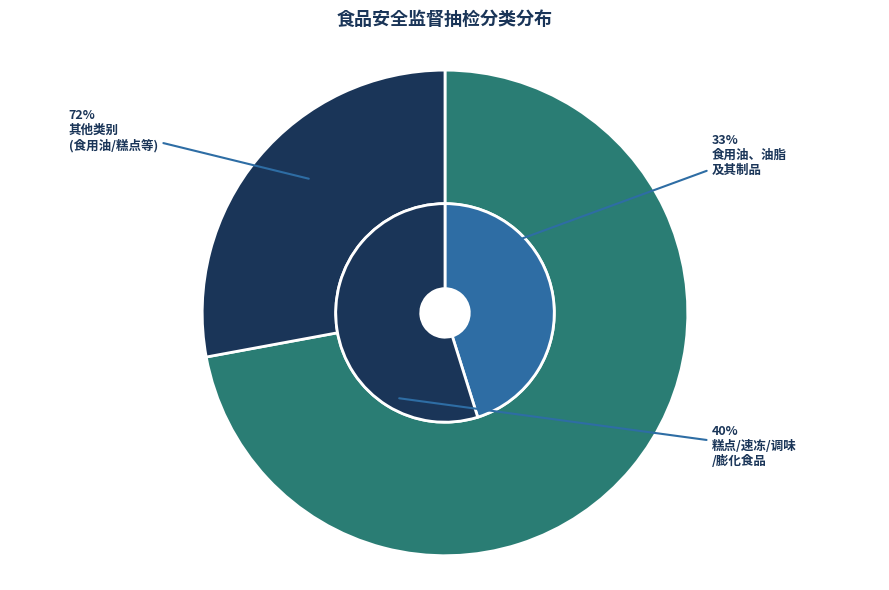

Count the number of slices in the pie.

6